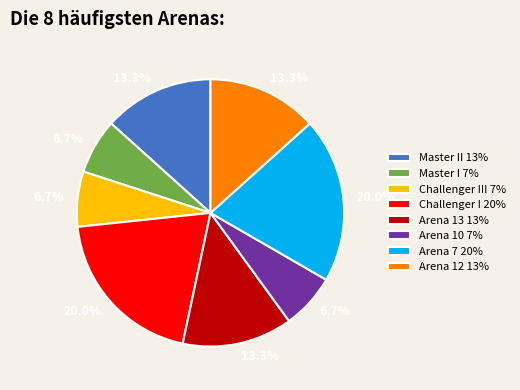

What is the ratio of the value at Challenger III 7% to the value at Challenger I 20%?

0.3